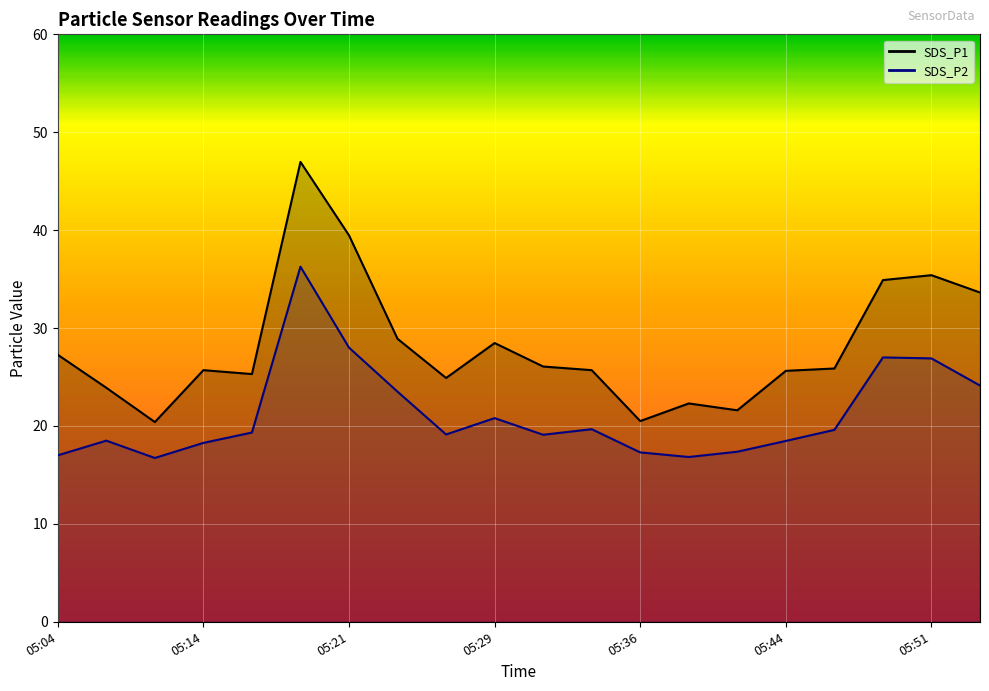

How many data points does each series have?

20